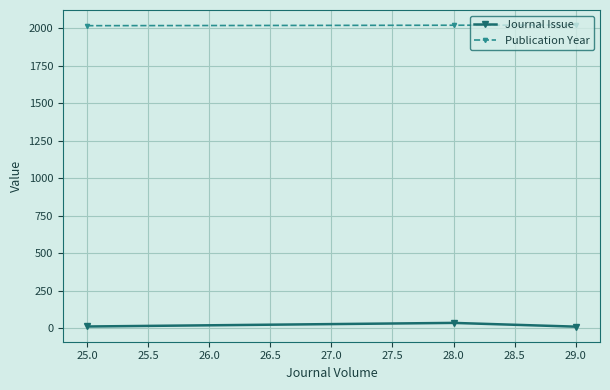

What is the average value of the Journal Issue series?

19